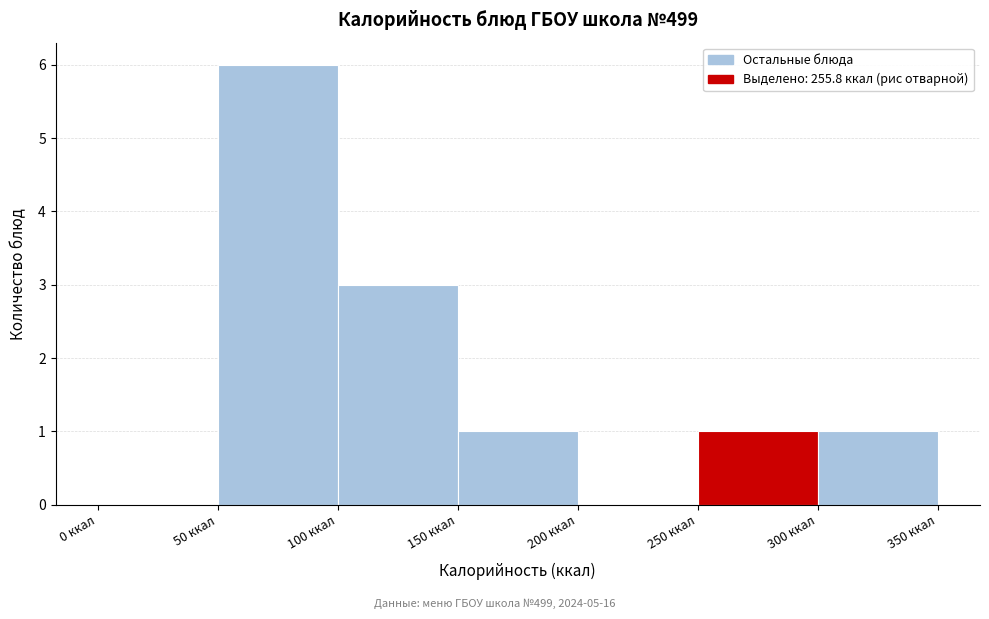

Reading left to right, transcribe this chart: for each bar, give the range it covers on the x-axis and its height. The values are not printed on the chart, so give them approximately, as read against the axis.

0 to 50: 0
50 to 100: 6
100 to 150: 3
150 to 200: 1
200 to 250: 0
250 to 300: 1
300 to 350: 1